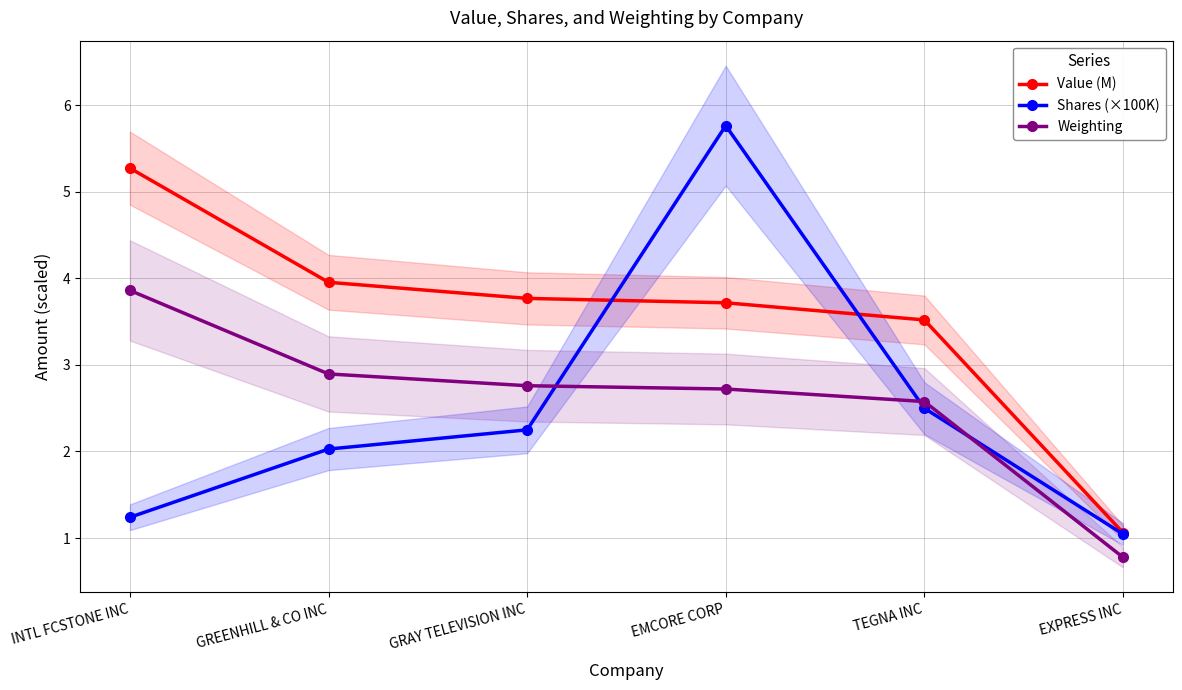

True or false: Shares (×100K) has more than 1 interior local peaks.

False